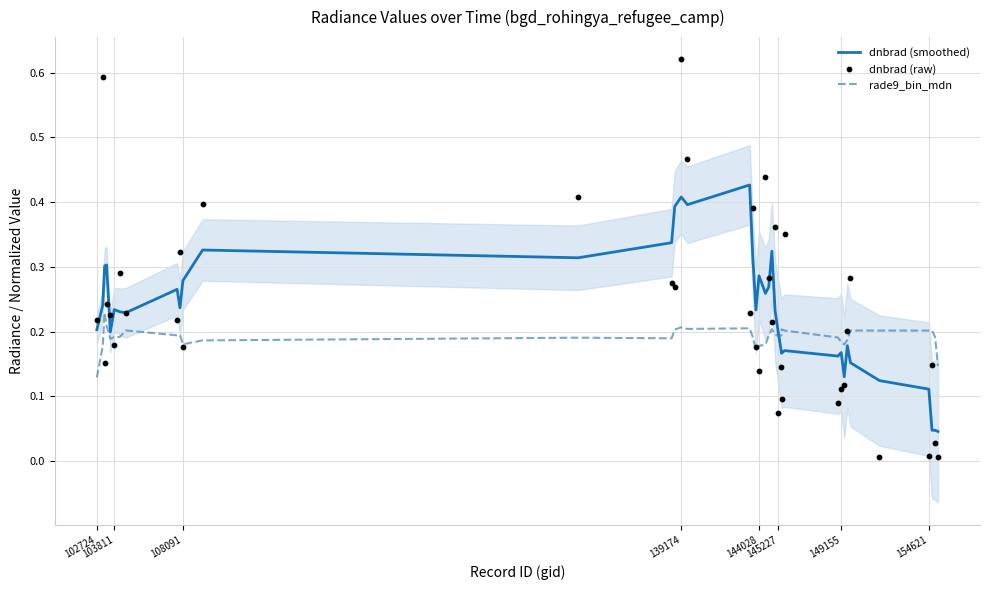

Which series reaches the maximum Y coordinate?

dnbrad (raw)